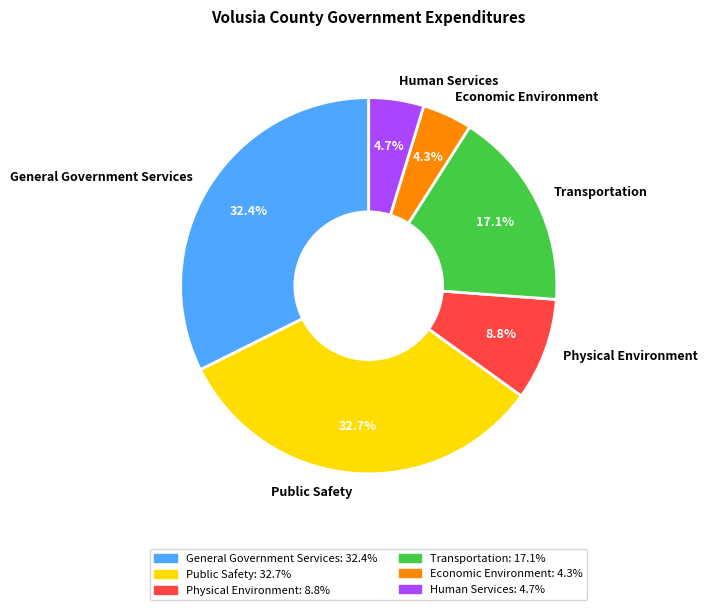

What percentage is NOT represented by Public Safety?

67.3%